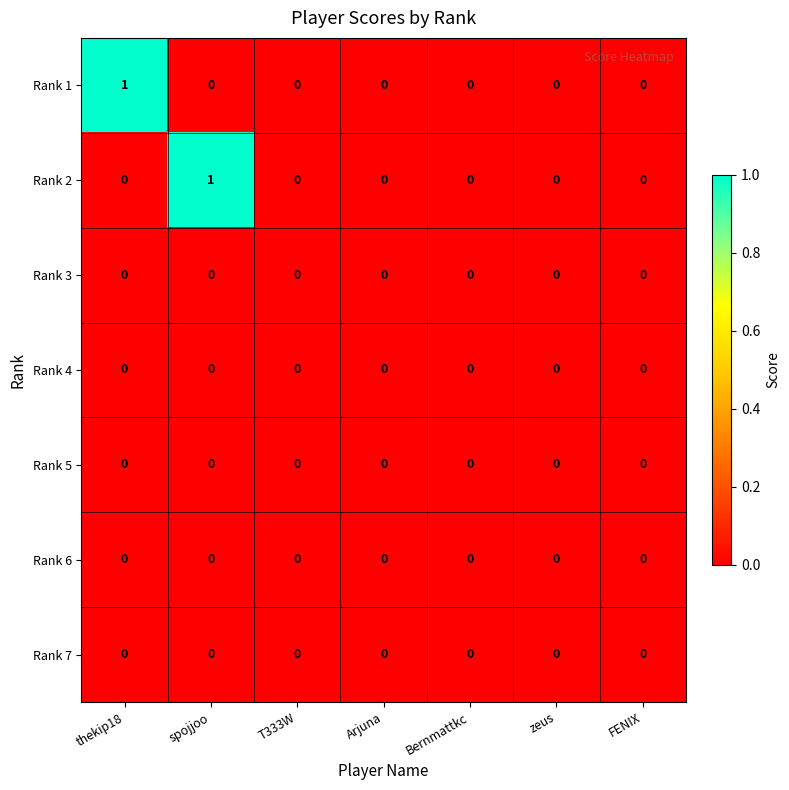

Is it true that Rank 2 equals 1 at spojjoo?

True